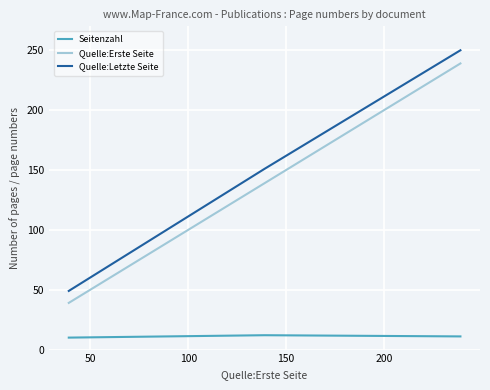

What is the lowest value of the Seitenzahl series?

10